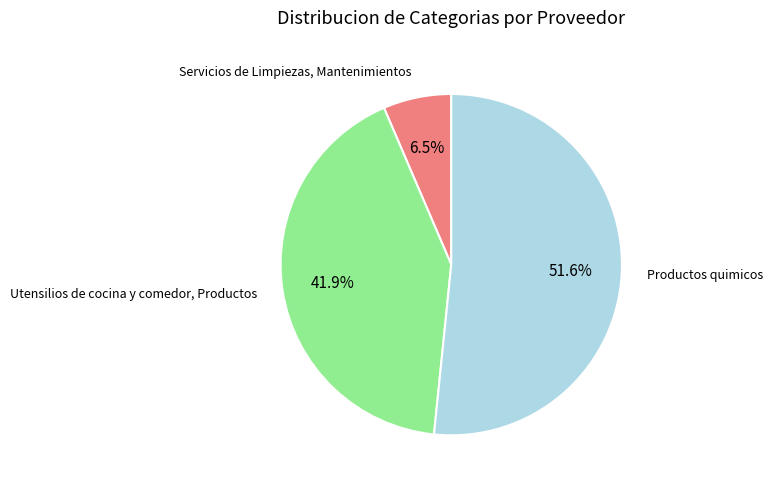

Is there any slice that represents more than half of the pie?

Yes